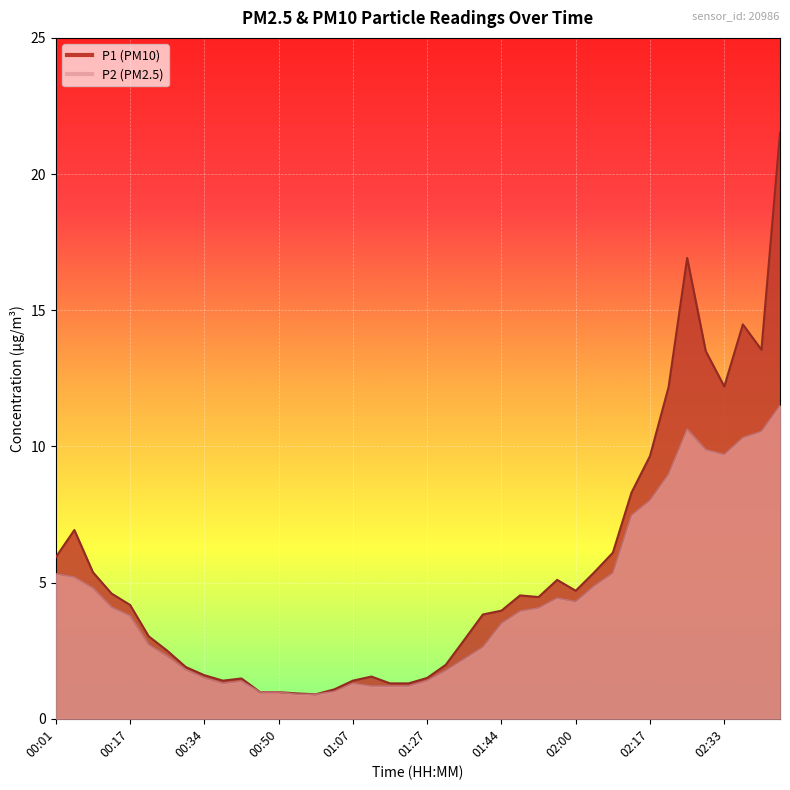

What is the label of the 39th point from the right?

00:05